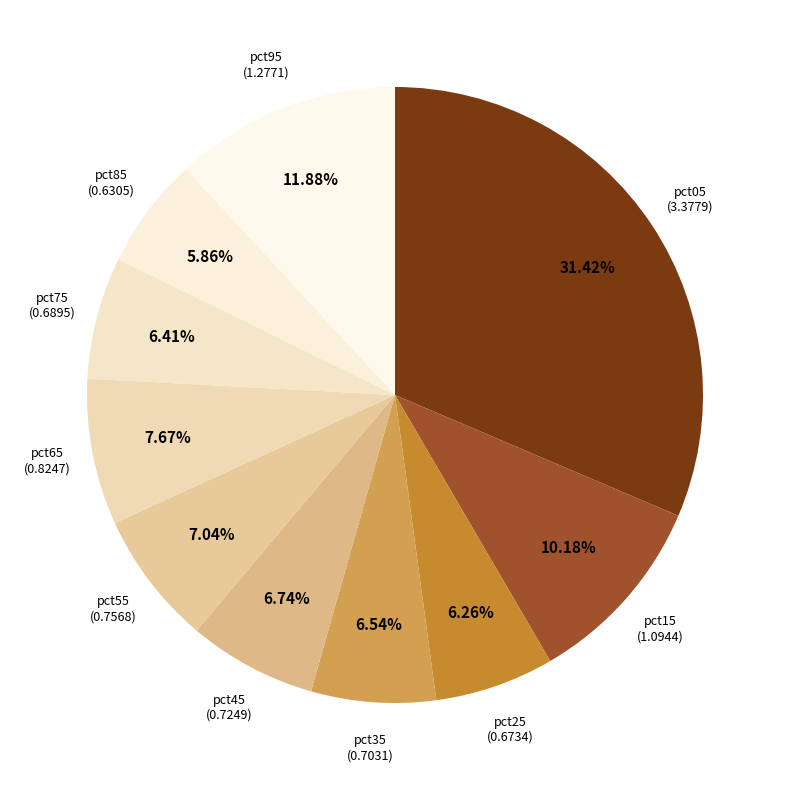

Combined, what portion of the pie is pct15 and pct35?

16.7%